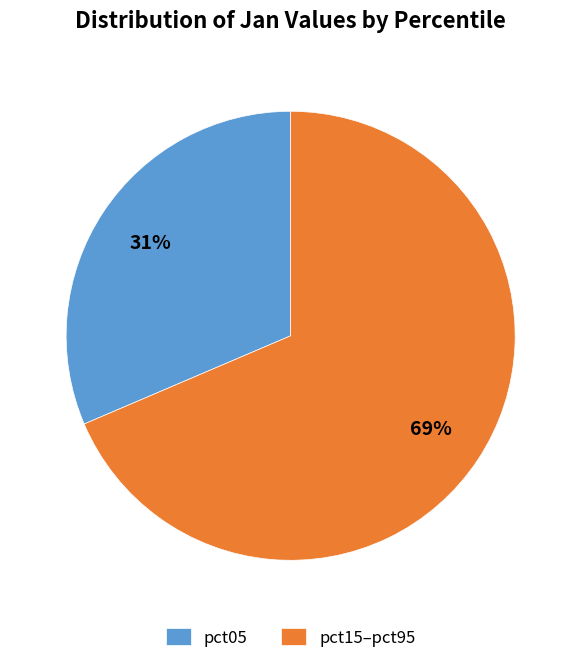

To the nearest percent, what is the combined percentage of pct15–pct95 and pct05?

100%